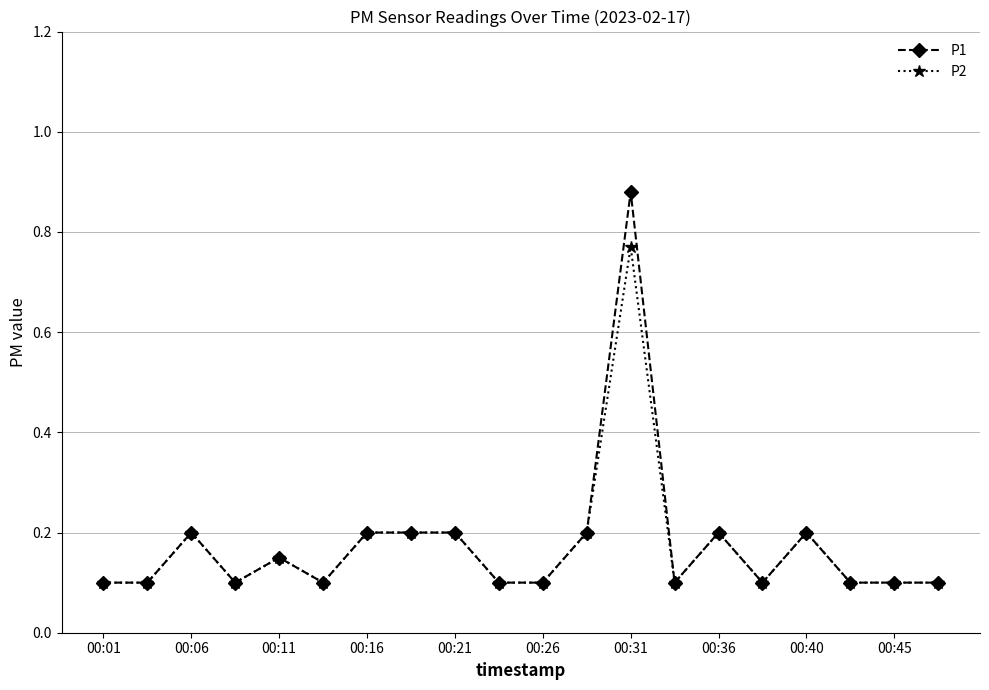

What is the value of the P2 point at the 15th from the left?

0.2